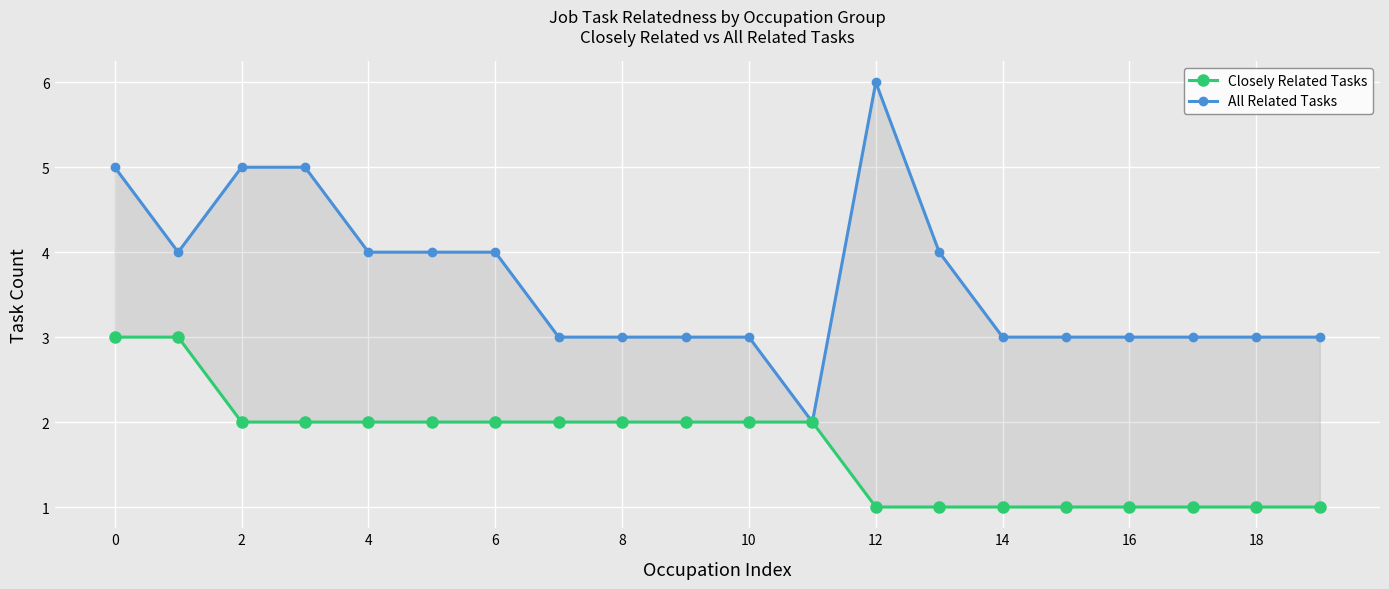

What is the difference between the maximum and minimum values in the All Related Tasks series?

4